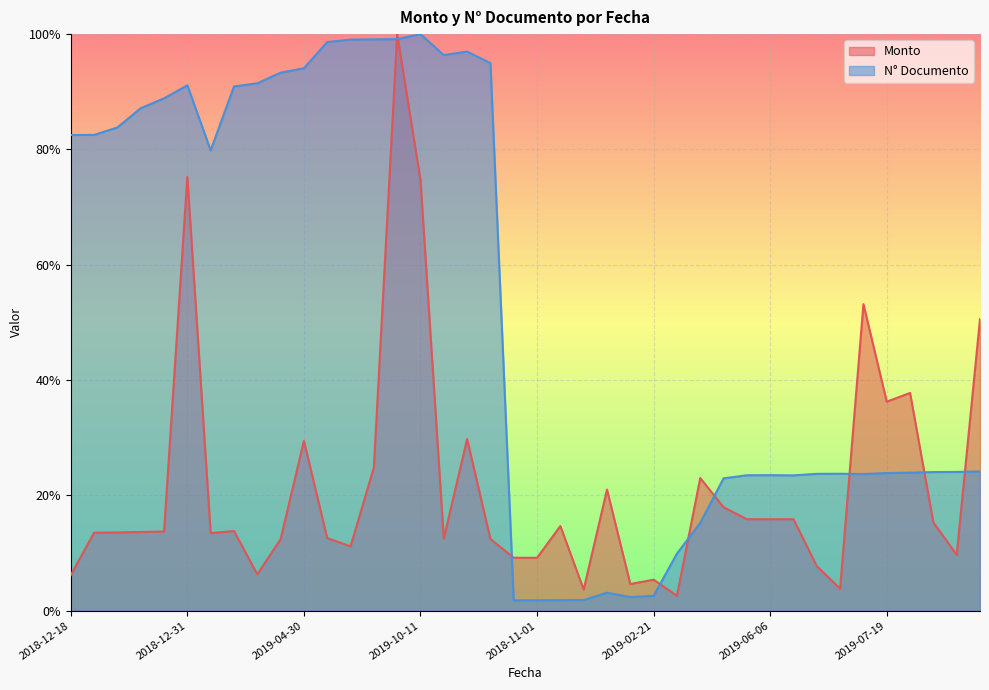

True or false: N Documento and Monto cross at least once.

True